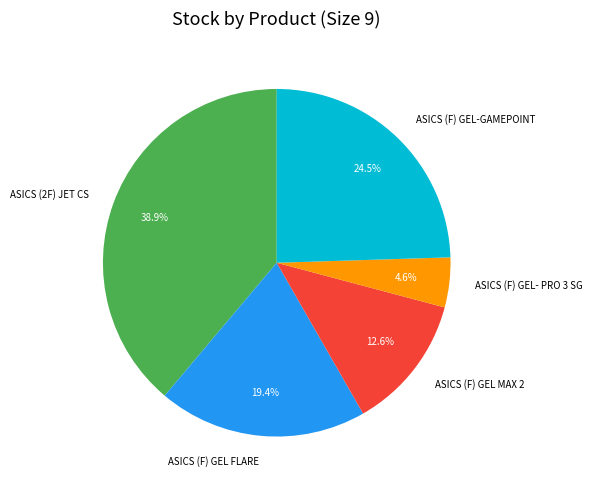

The ASICS (2F) JET CS slice represents 53% of the pie. True or false?

False